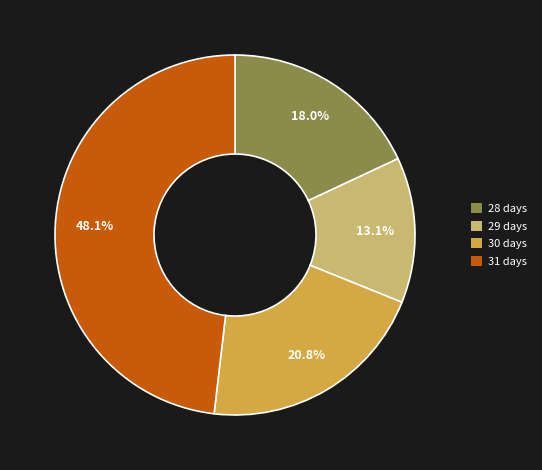

How many slices are in this pie chart?

4